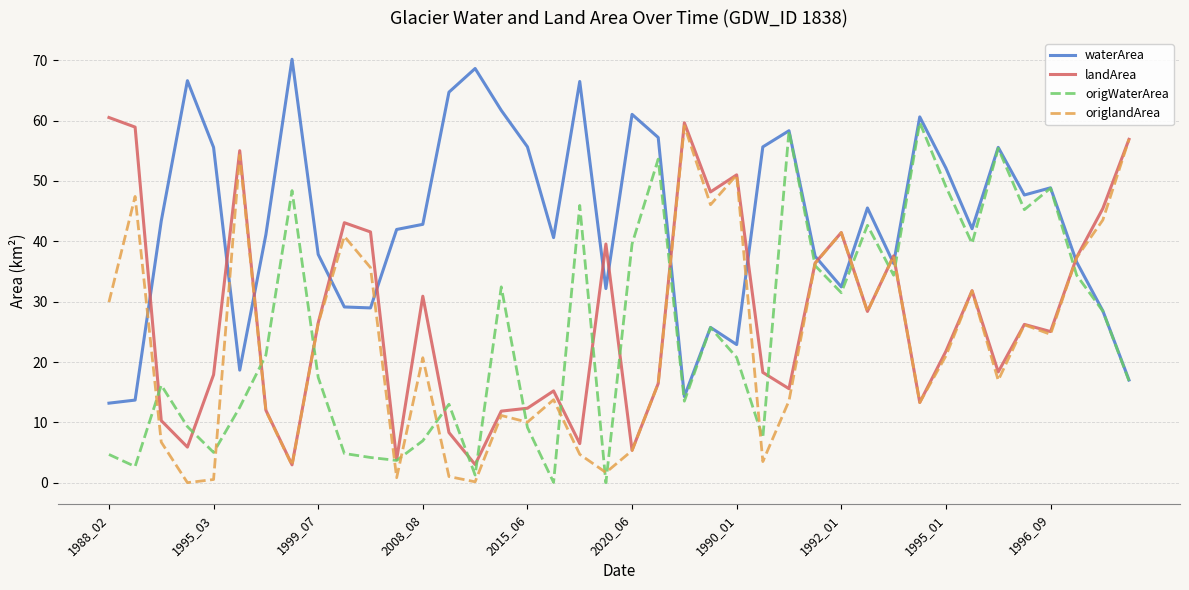

True or false: waterArea and landArea cross at least once.

True